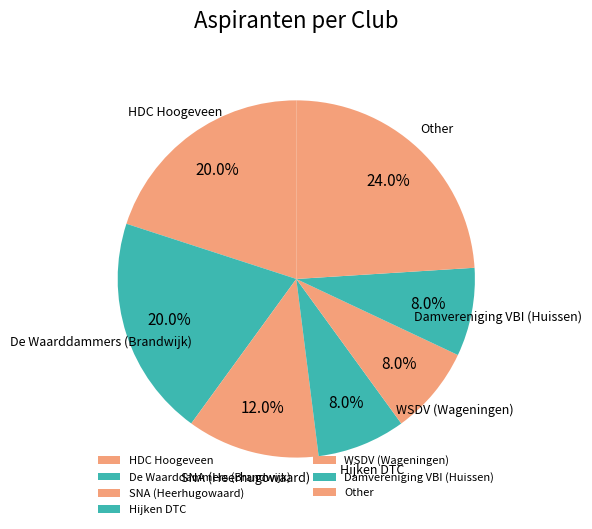

Is there any slice that represents more than half of the pie?

No